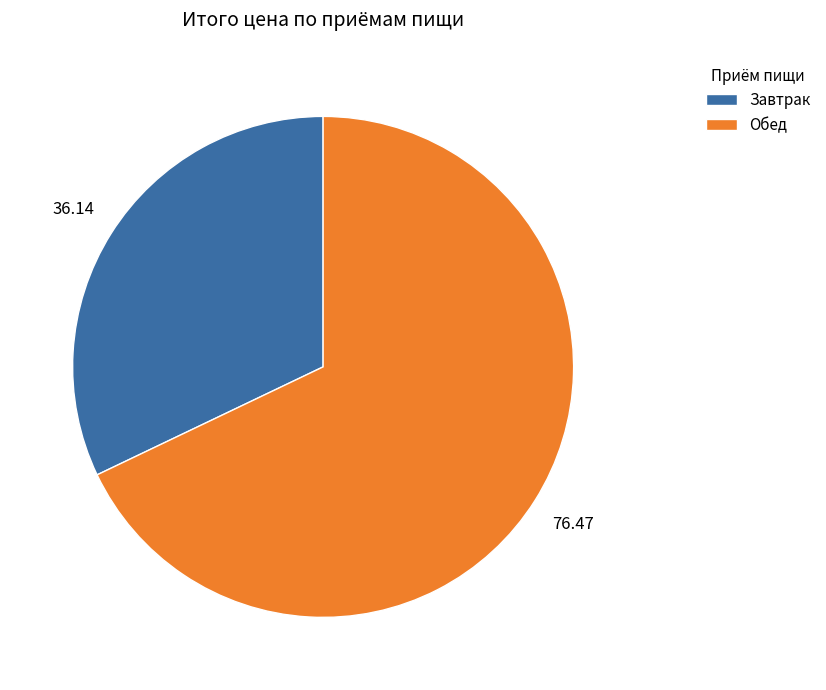

Which has a higher value, Завтрак or Обед?

Обед